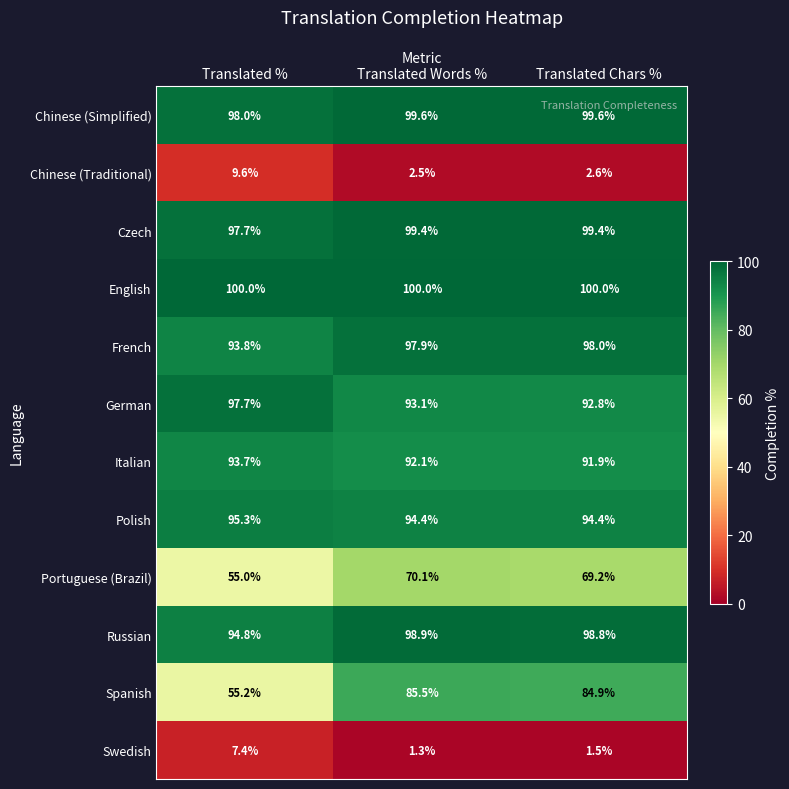

What is the maximum value shown in the chart?

100.0